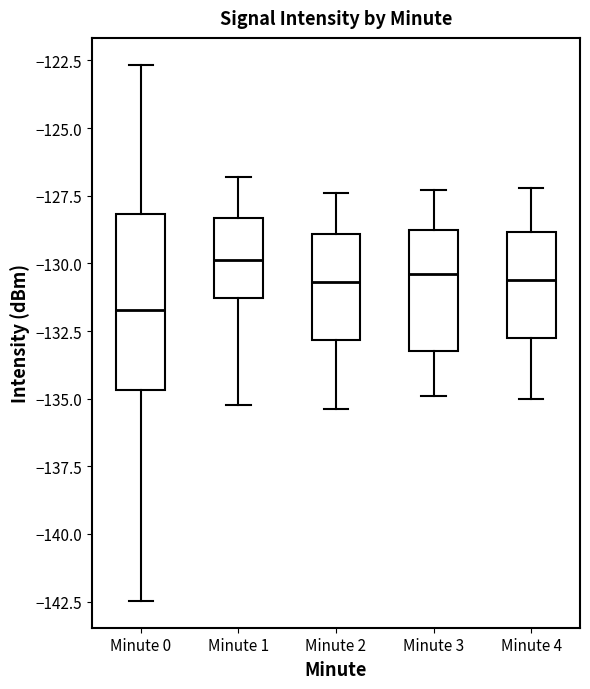

Reading left to right, transcribe this box plot: for each box, give where its median line is, the range the box spans, and where its two whiskers end, as read against the y-axis. The values are not printed on the chart, so give them approximately, as read against the axis.

Minute 0: median -131.5, box -134.5 to -128.0, whiskers -142.5 to -122.5
Minute 1: median -130.0, box -131.5 to -128.5, whiskers -135.0 to -127.0
Minute 2: median -130.5, box -133.0 to -129.0, whiskers -135.5 to -127.5
Minute 3: median -130.5, box -133.0 to -128.5, whiskers -135.0 to -127.5
Minute 4: median -130.5, box -132.5 to -129.0, whiskers -135.0 to -127.0